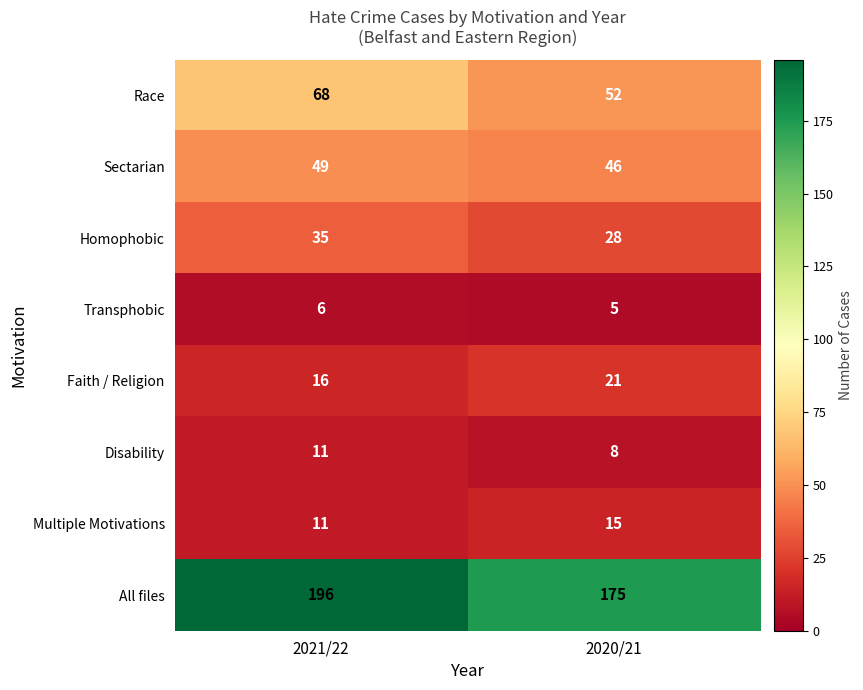

Reading left to right, list all the values displayed in this chart.

Race: 2021/22=68	2020/21=52
Sectarian: 2021/22=49	2020/21=46
Homophobic: 2021/22=35	2020/21=28
Transphobic: 2021/22=6	2020/21=5
Faith / Religion: 2021/22=16	2020/21=21
Disability: 2021/22=11	2020/21=8
Multiple Motivations: 2021/22=11	2020/21=15
All files: 2021/22=196	2020/21=175